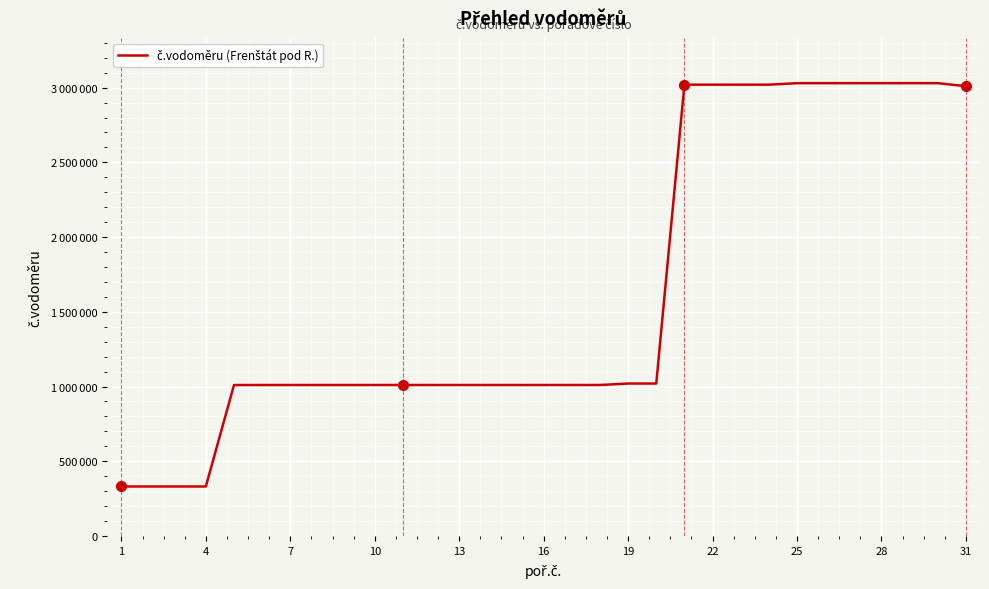

What is the difference between the maximum and minimum values?

2699096